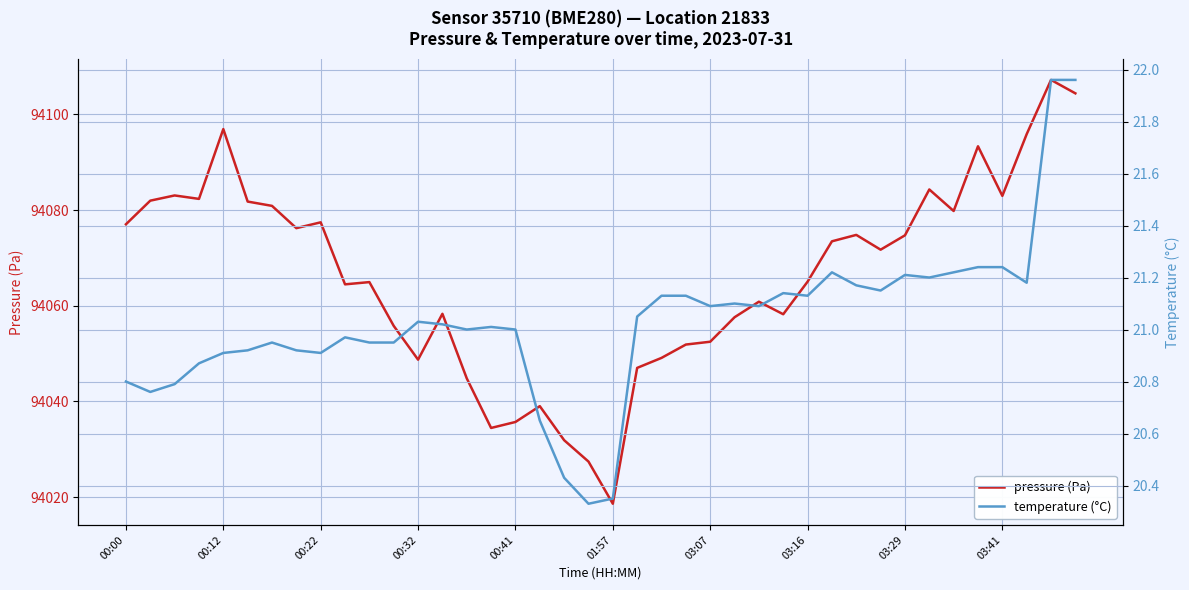

In pressure (Pa), how many points are lower than both neighbors (excluding endpoints)?

10